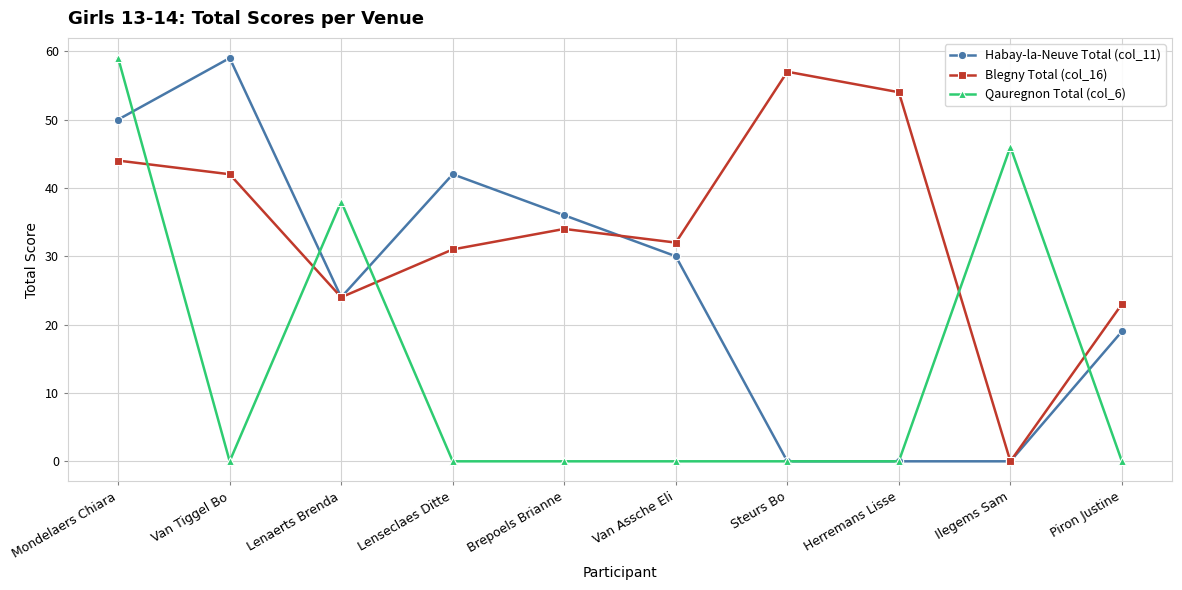

At Van Assche Eli, list the series in order from smallest to largest.

Qauregnon Total (col_6), Habay-la-Neuve Total (col_11), Blegny Total (col_16)